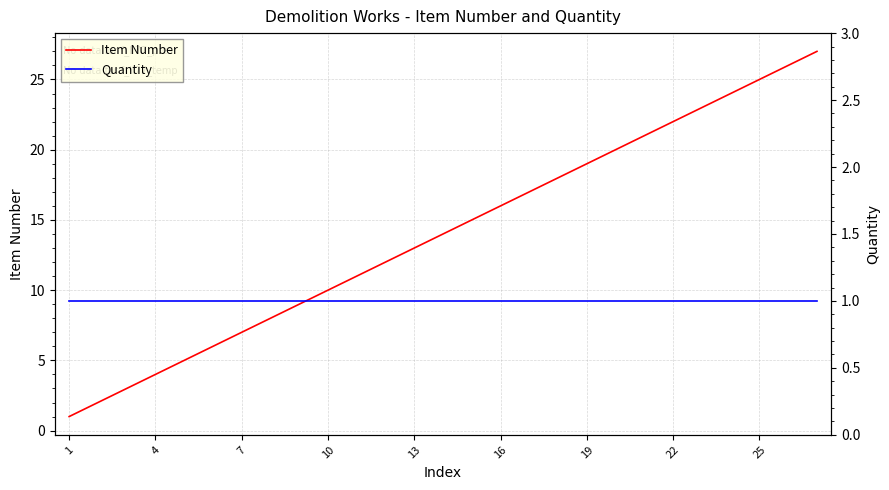

True or false: Item Number and Quantity intersect in this chart.

False